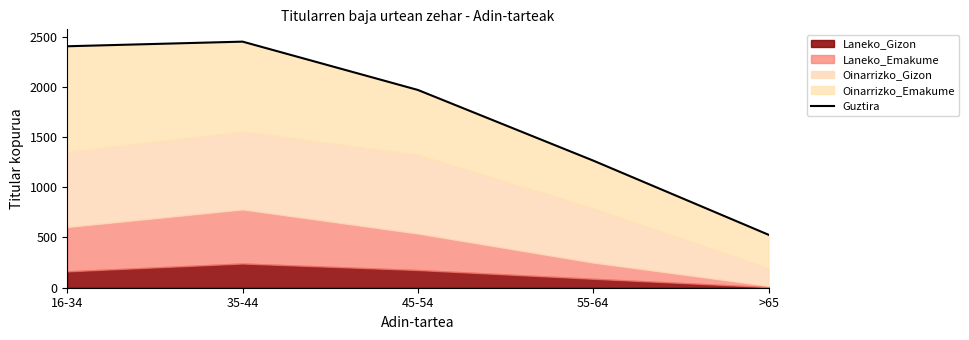

Reading left to right, transcribe all the data shown in this chart.

16-34=2403	35-44=2449	45-54=1968	55-64=1265	>65=527